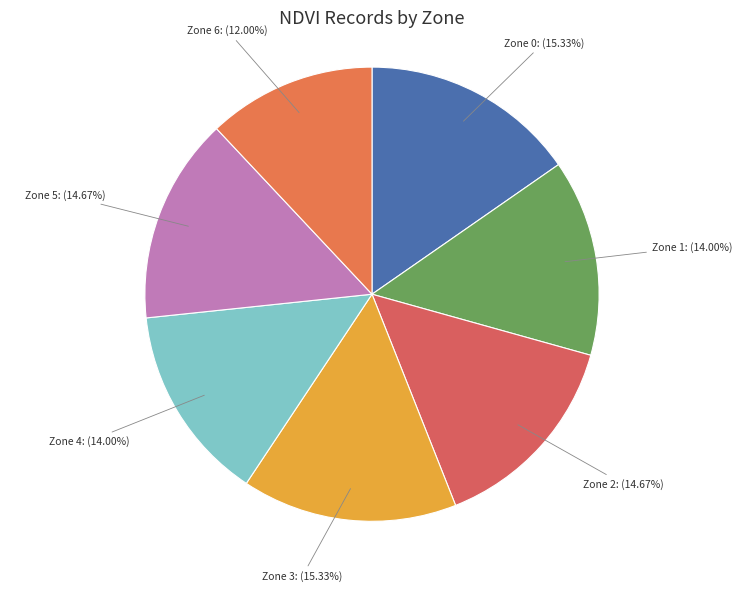

Combined, do Zone 0 and Zone 3 account for over 50%?

No